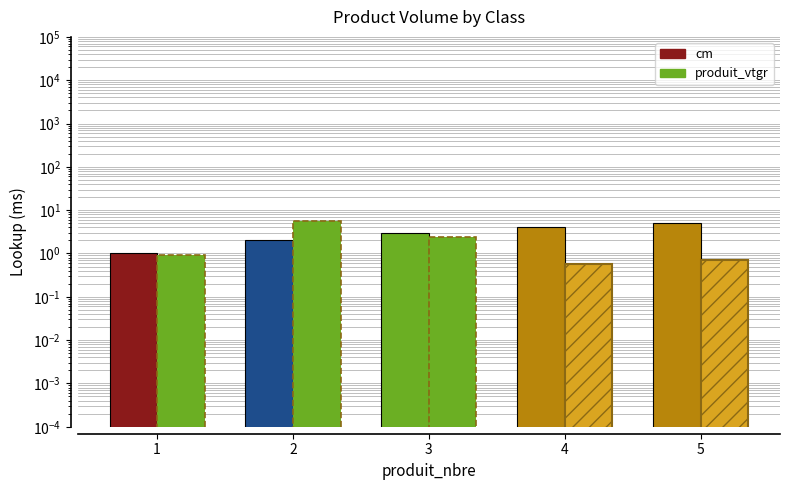

Which series has the largest total across all categories?

cm